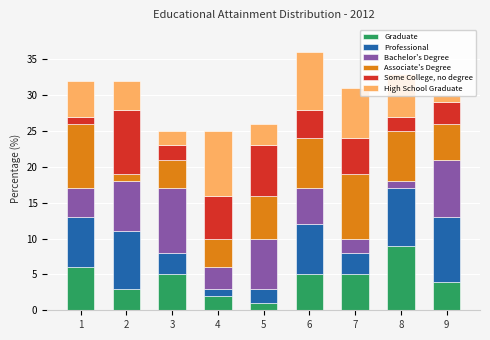

What is the highest value of the Graduate series?

9